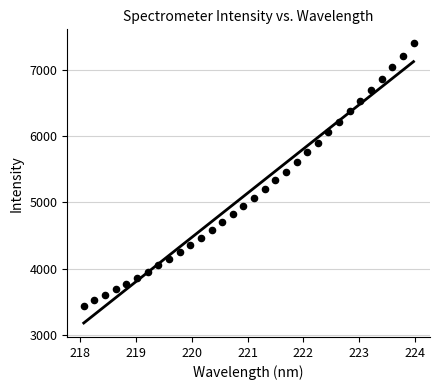

What is the range of X values (max minus min)?

5.9